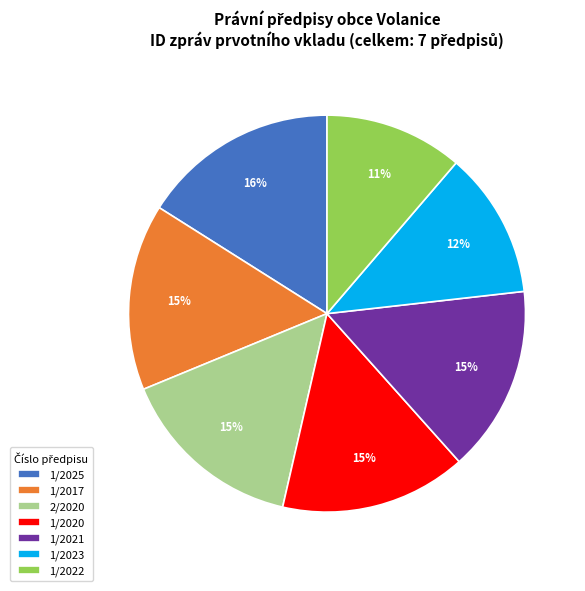

What is the ratio of the value at 1/2020 to the value at 1/2021?

1.0